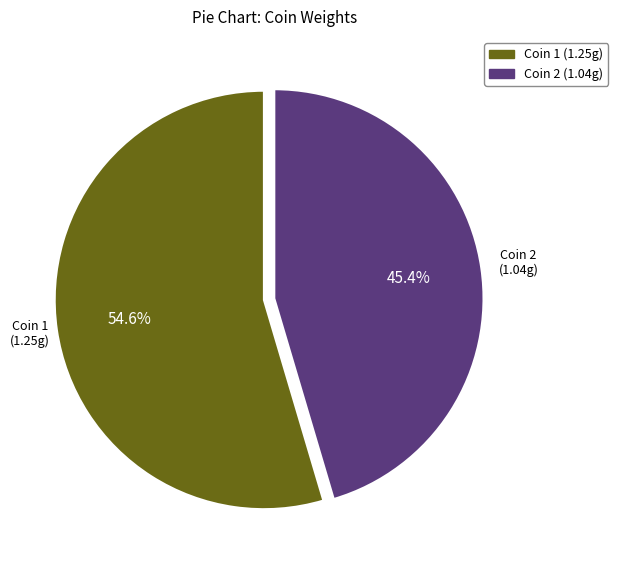

Is there a majority slice in this chart?

Yes